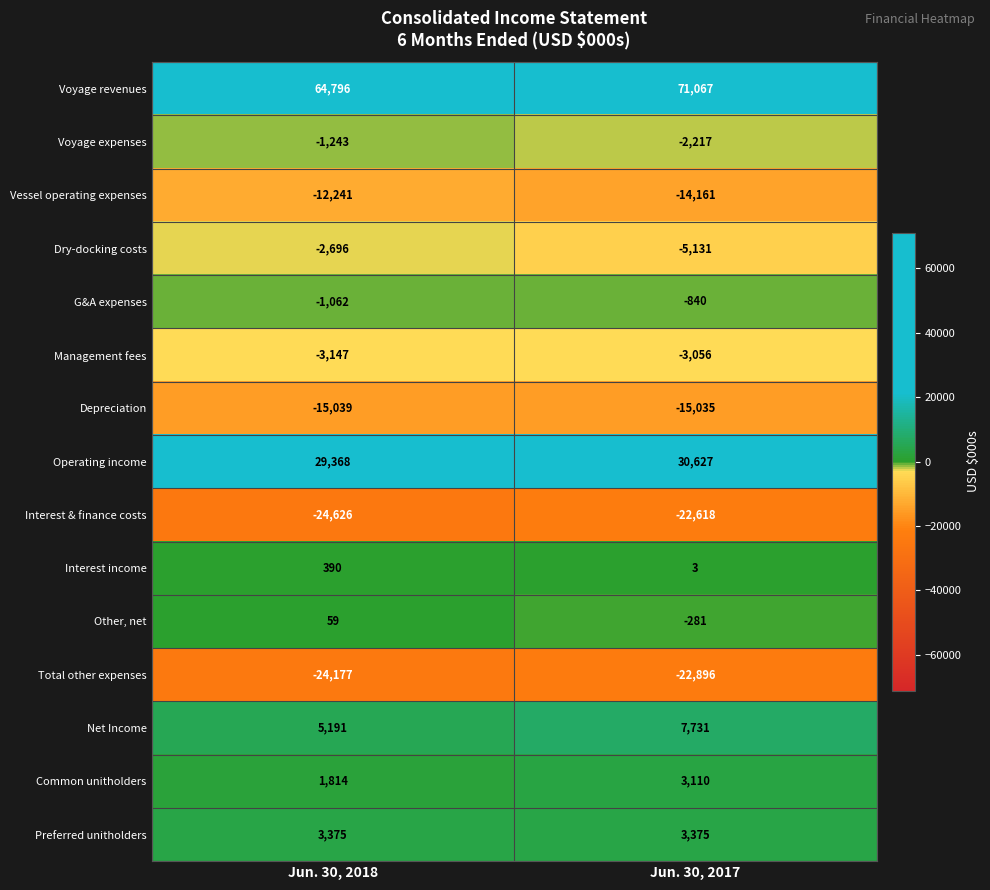

What is the sum of the Total other expenses values at Jun. 30, 2017 and Jun. 30, 2018?

-47073